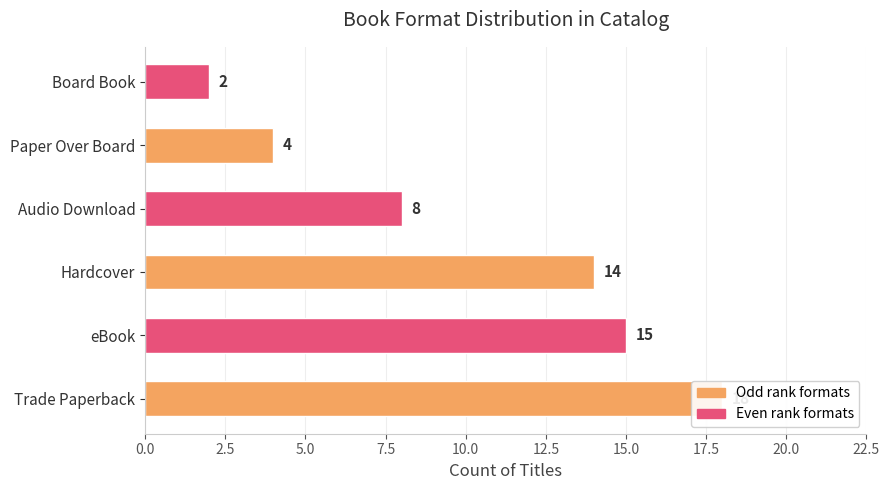

Is it true that the value at Trade Paperback is 4?

False